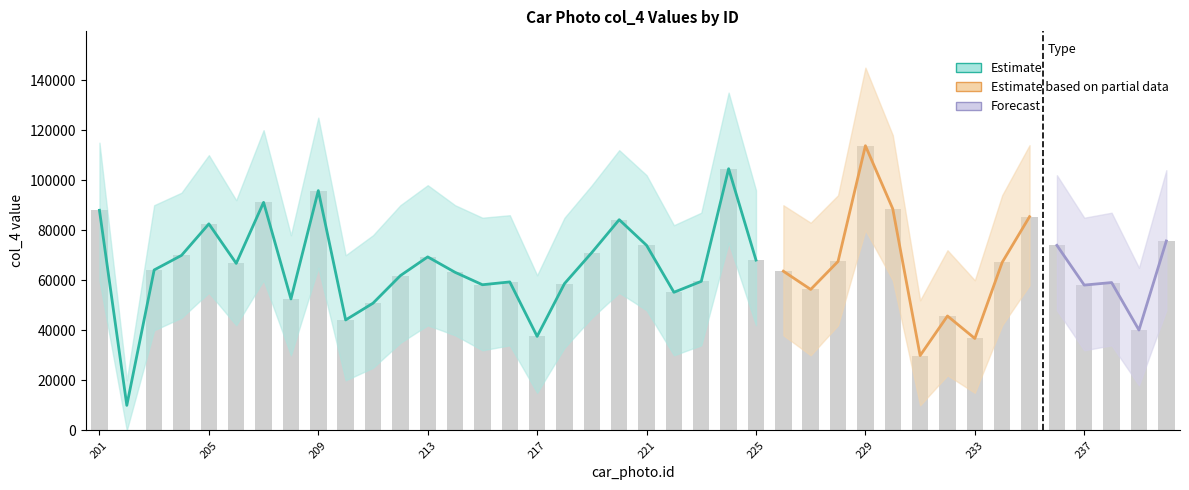

Are the bars horizontal?

No